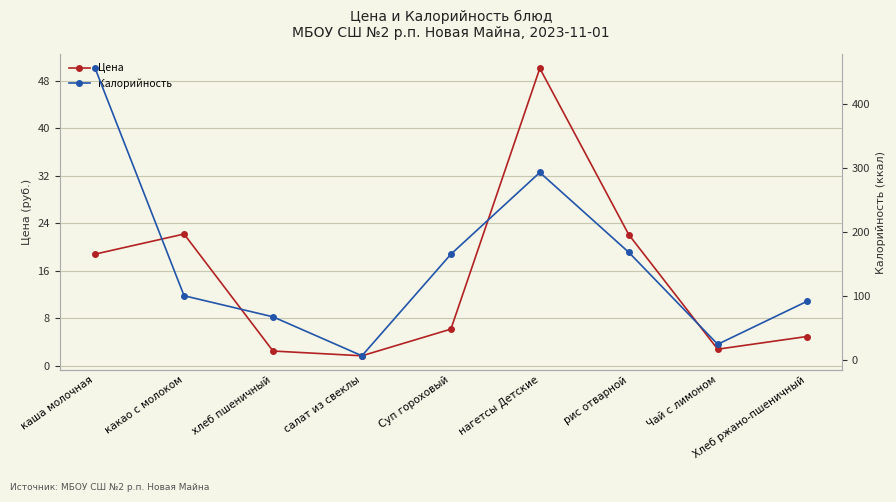

In Цена, how many points are lower than both neighbors (excluding endpoints)?

2